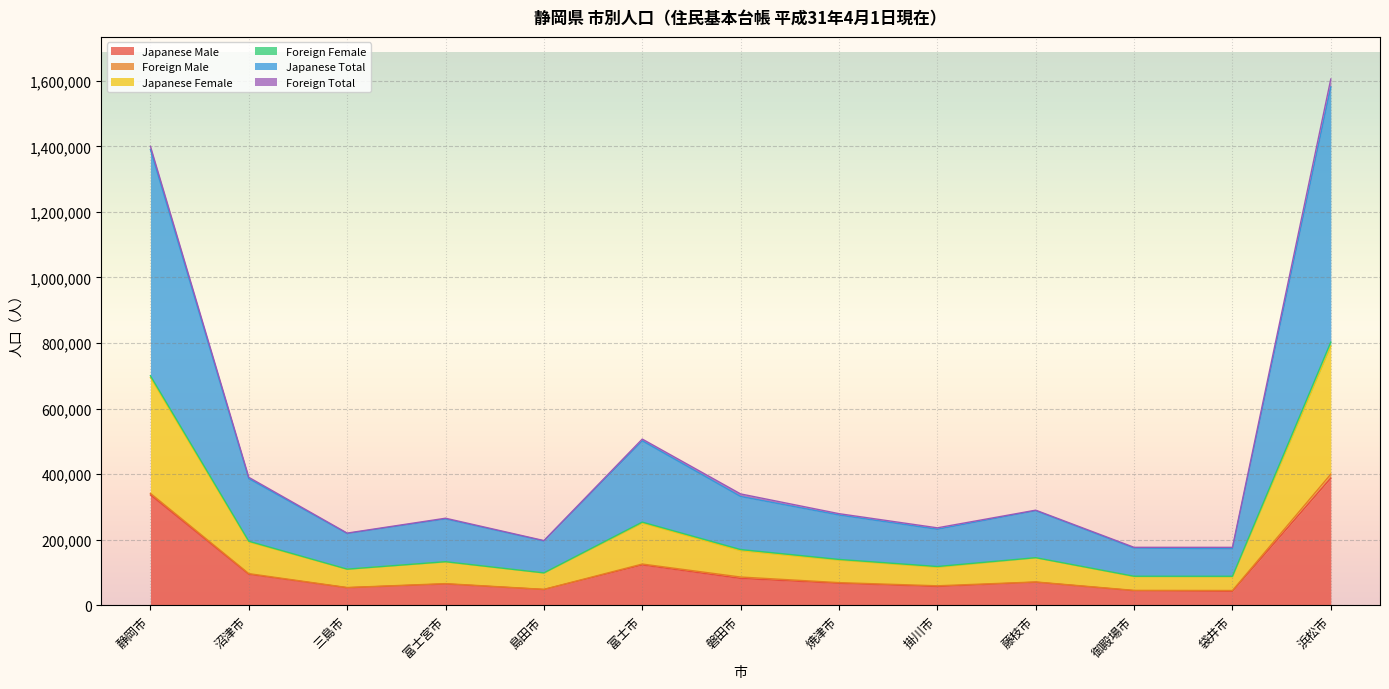

True or false: Japanese Total and Japanese Male cross at least once.

False